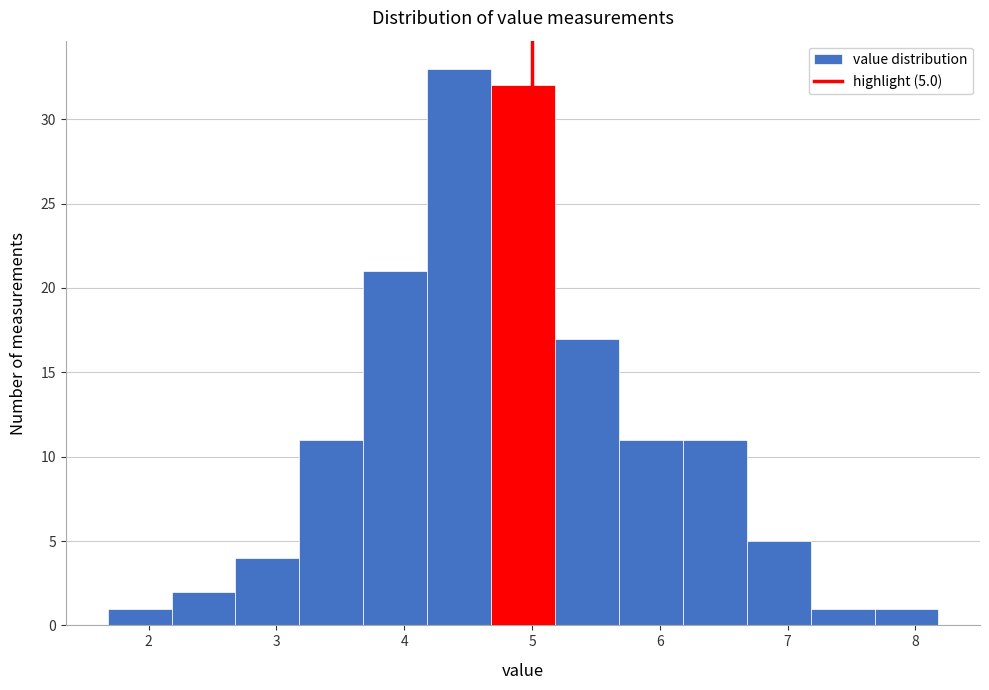

Over which range of the x-axis is the bar tallest?

4.18 to 4.68